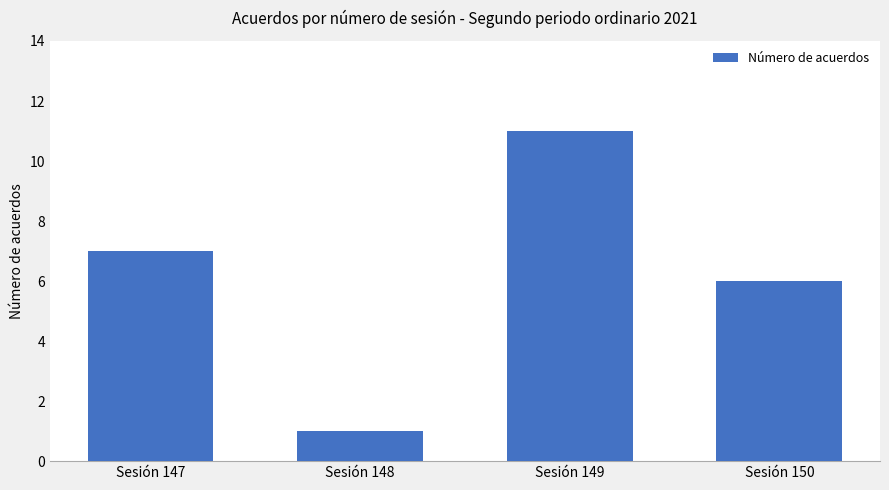

List the labels in order of value, largest first.

Sesión 149, Sesión 147, Sesión 150, Sesión 148